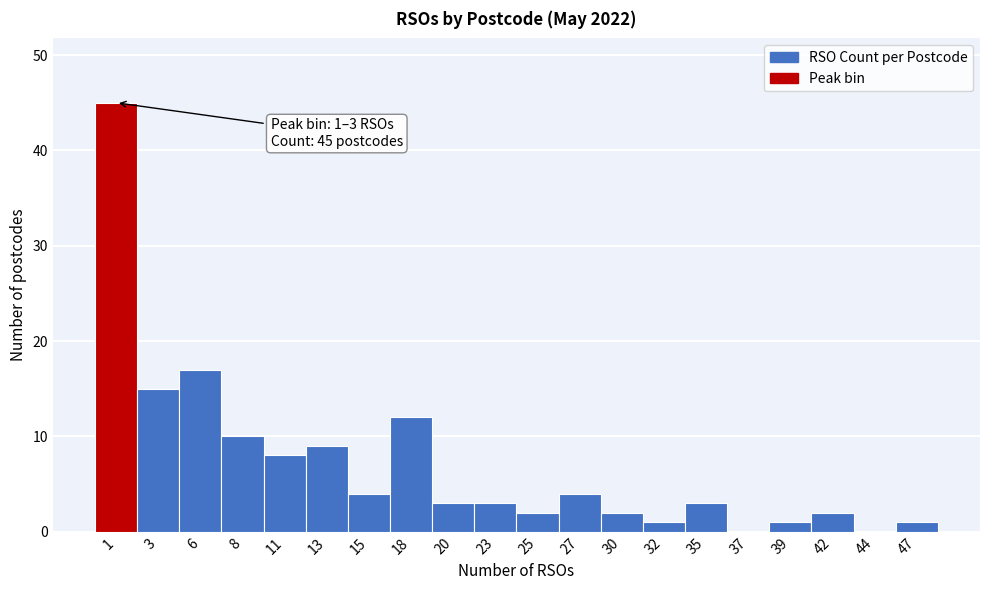

Reading left to right, list all the values displayed in this chart.

1=45	3=15	6=17	8=10	11=8	13=9	15=4	18=12	20=3	23=3	25=2	27=4	30=2	32=1	35=3	37=0	39=1	42=2	44=0	47=1